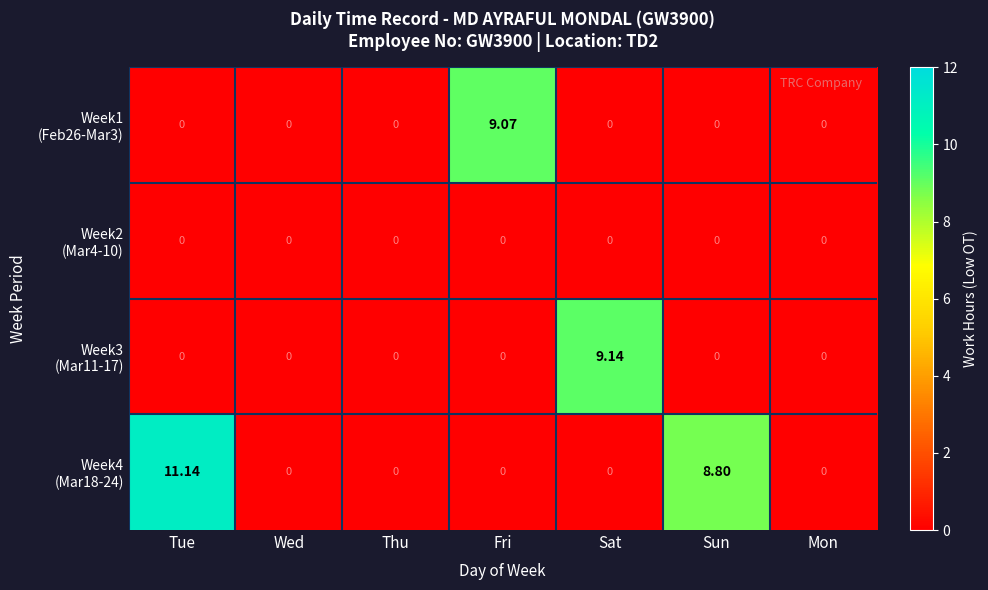

Which category has the highest value across all series?

Tue